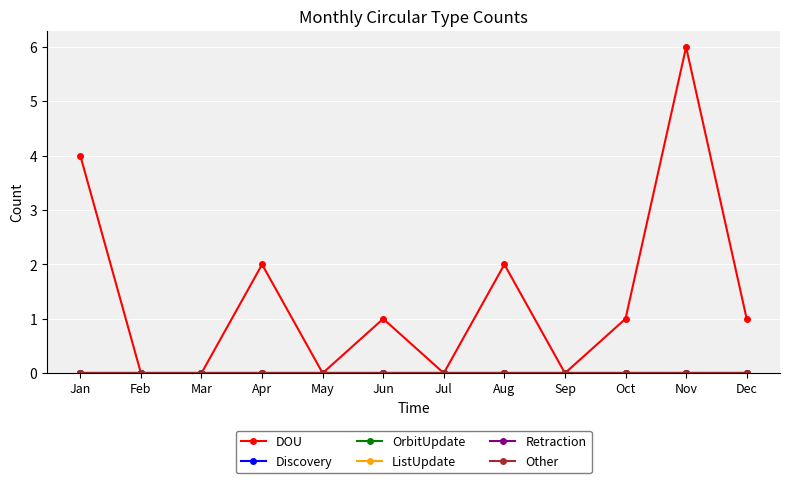

What is the spread (max minus min) of values at Oct?

1